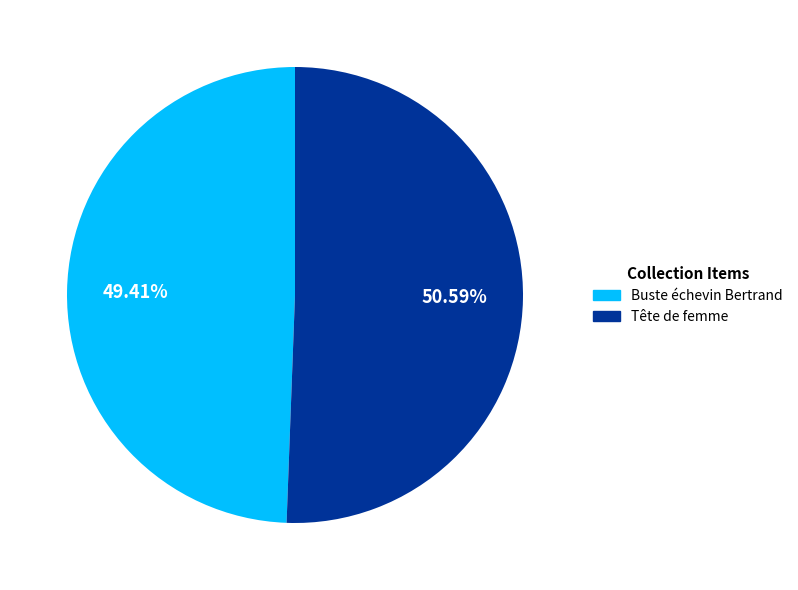

How many slices are in this pie chart?

2